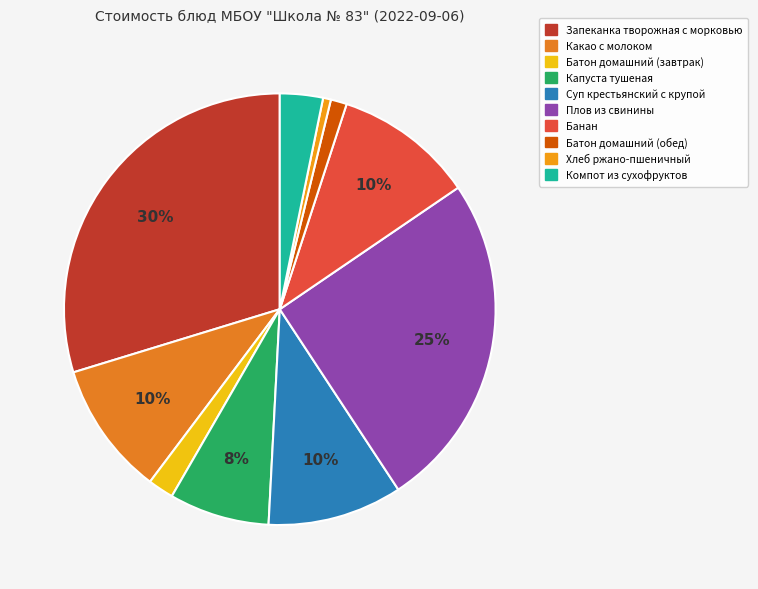

Is Какао с молоком the majority of the pie?

No